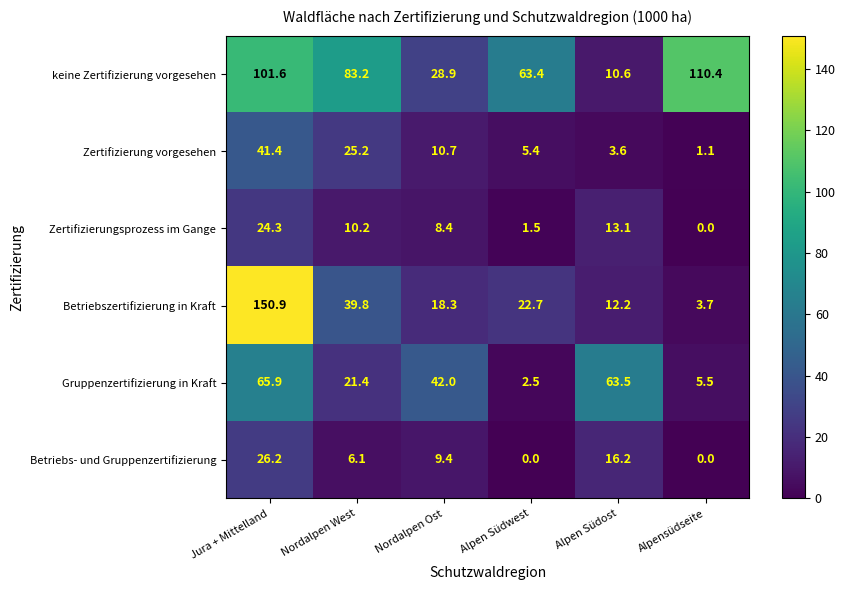

True or false: keine Zertifizierung vorgesehen has a value of 17.1 at Alpen Südost.

False